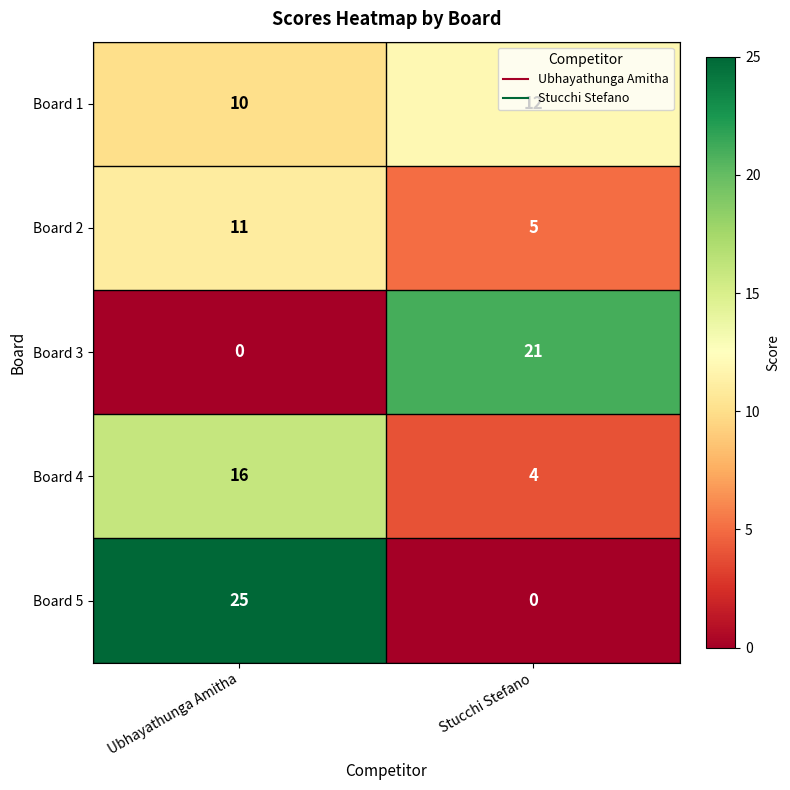

The Board 3 series shows 13 at Ubhayathunga Amitha. True or false?

False